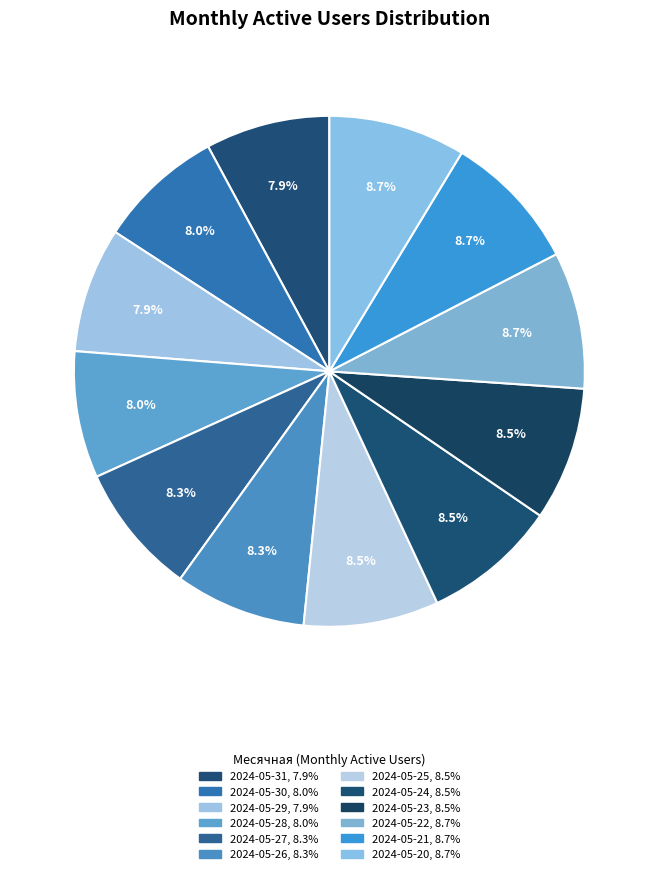

Which slice is the largest?

2024-05-21